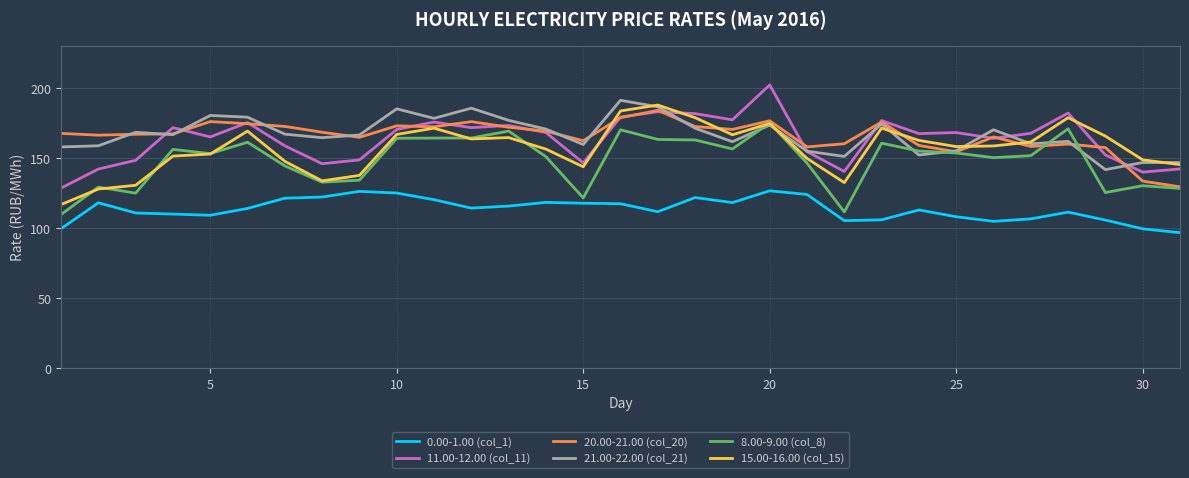

True or false: 21.00-22.00 (col_21) and 11.00-12.00 (col_11) cross at least once.

True